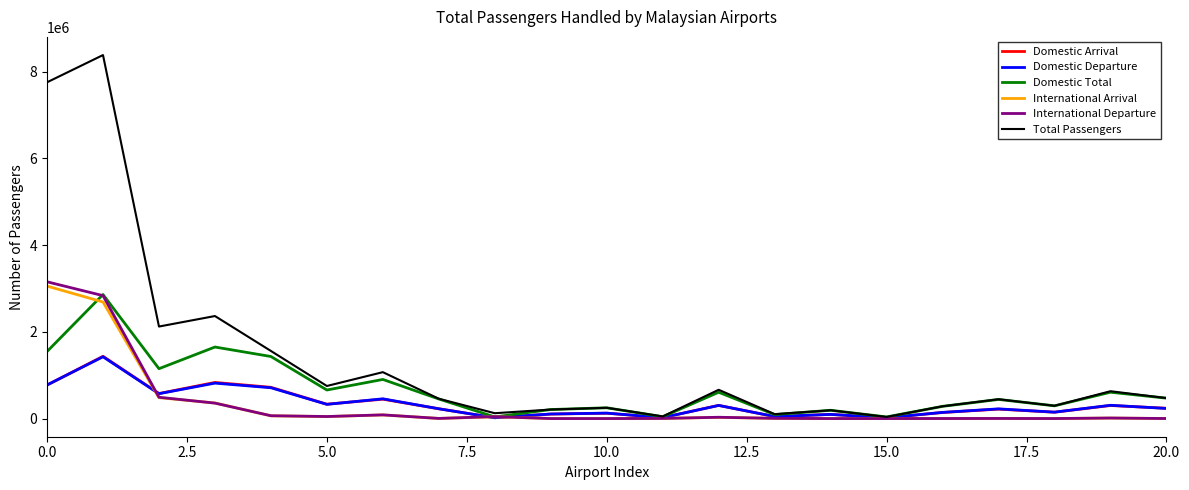

Which series has the largest range (max minus min)?

Total Passengers